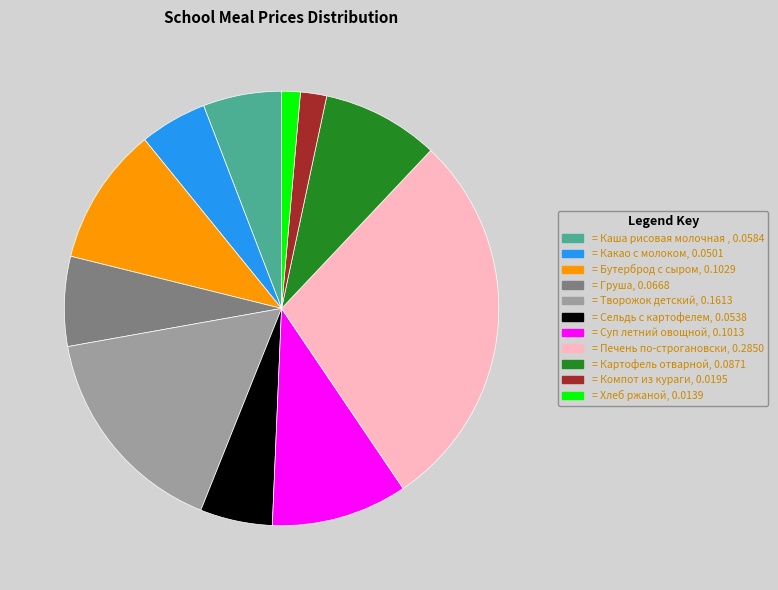

Is there a majority slice in this chart?

No